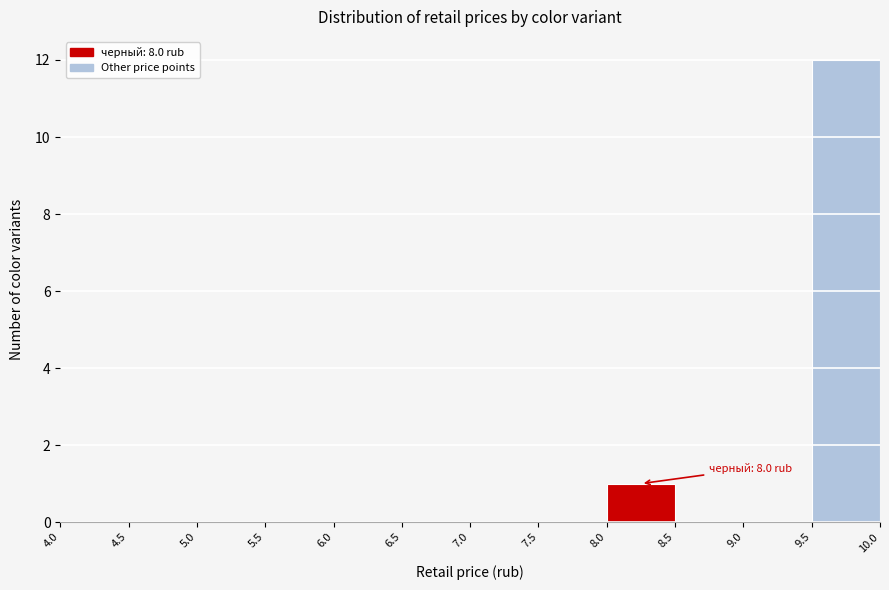

Which range on the x-axis has the tallest bar?

9.5 to 10.0